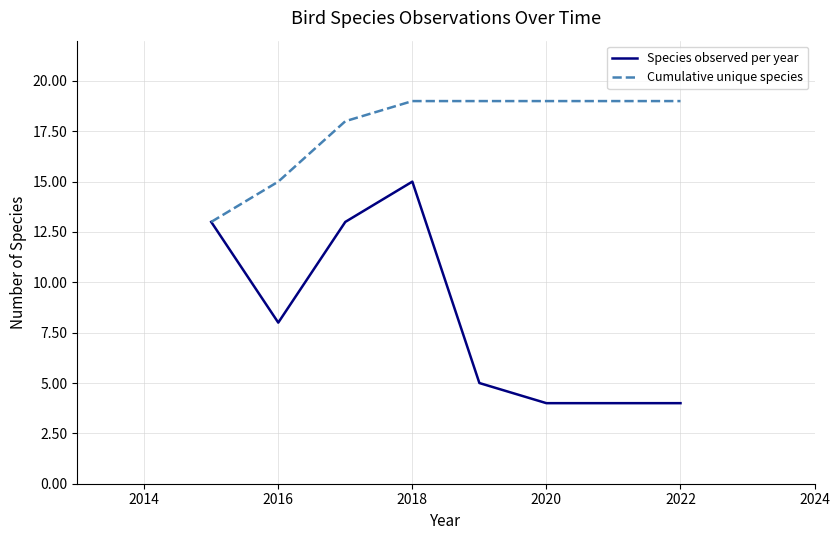

List the series in order of their peak value, lowest first.

Species observed per year, Cumulative unique species